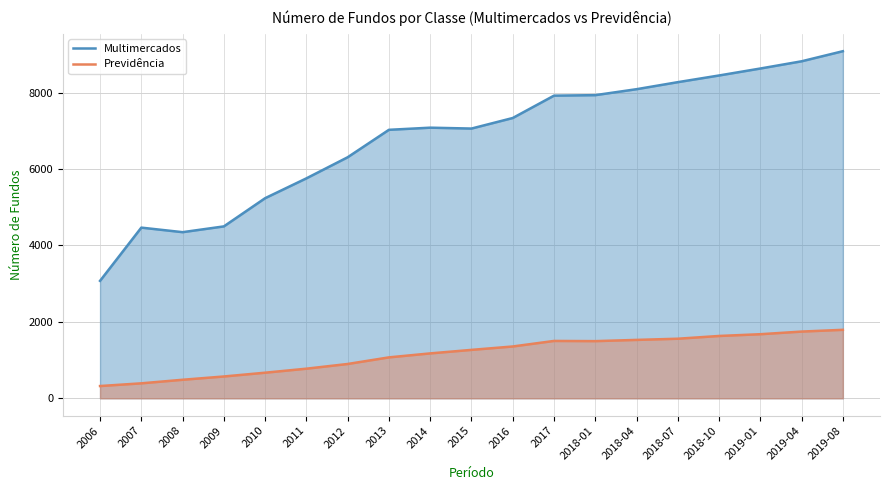

What is the difference between the maximum and second lowest values in the Multimercados series?

4735